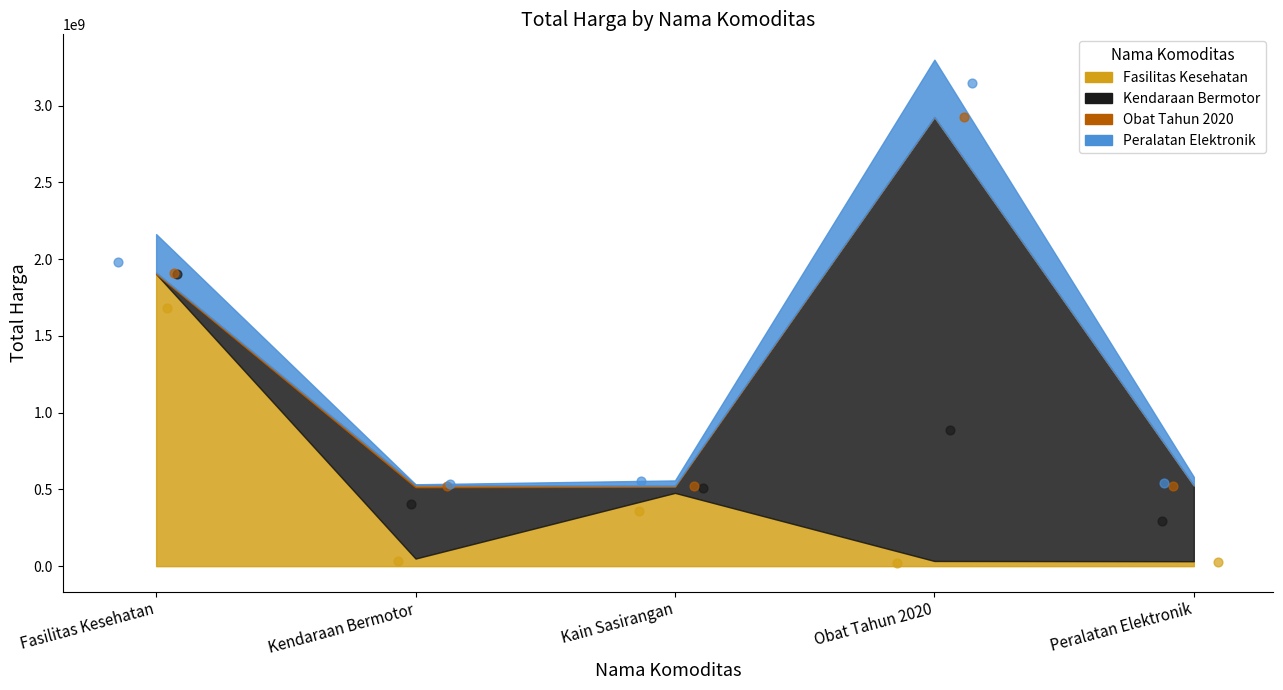

What is the total value across all series at Peralatan Elektronik?

554745320.3